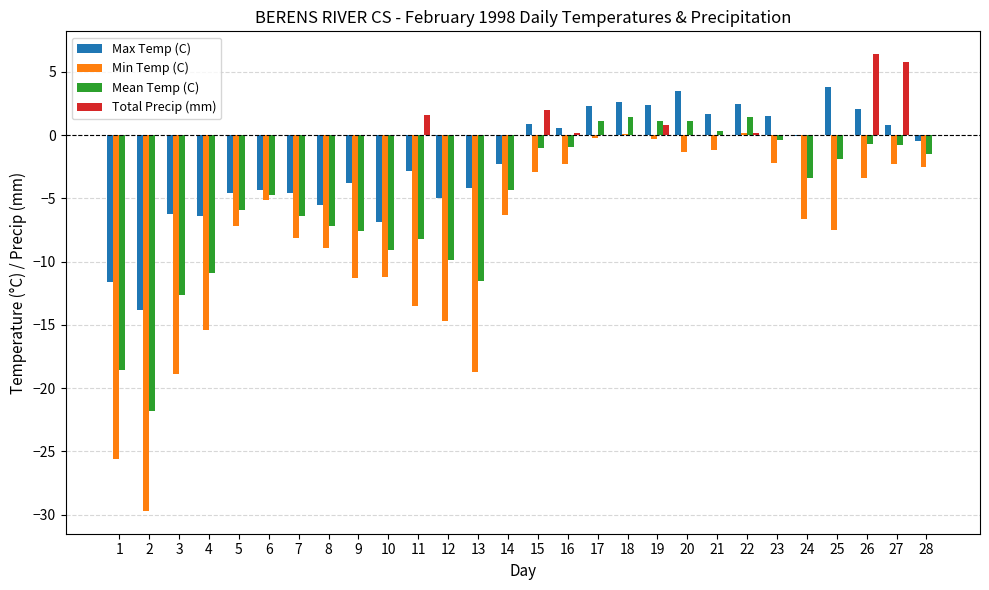

Which series changed the most between 11 and 12?

Max Temp (C)